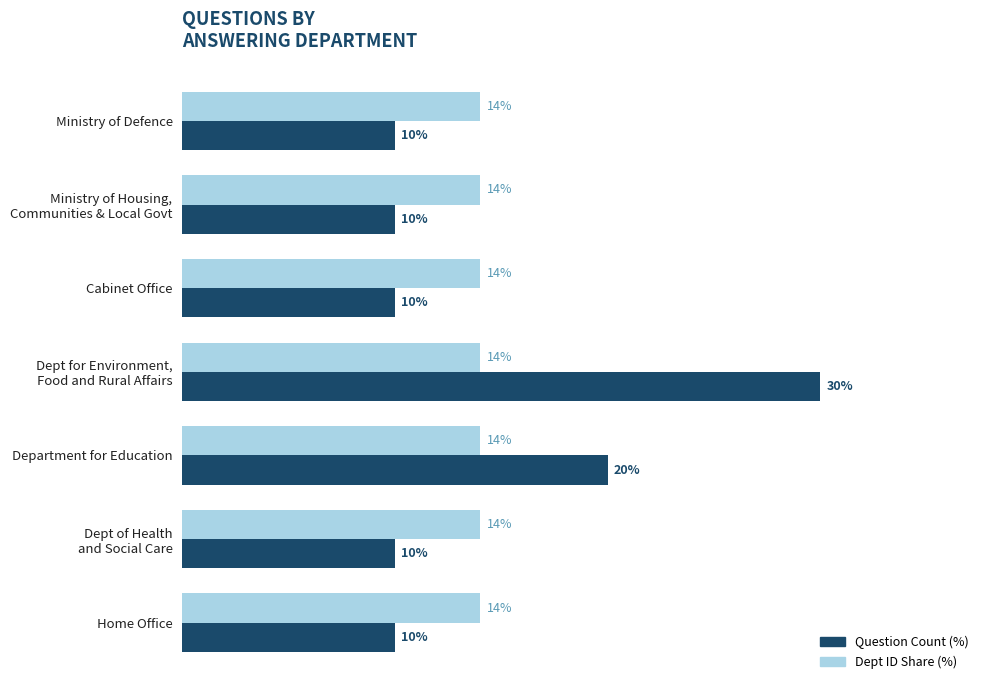

At Cabinet Office, list the series in order from largest to smallest.

Dept ID Share (%), Question Count (%)